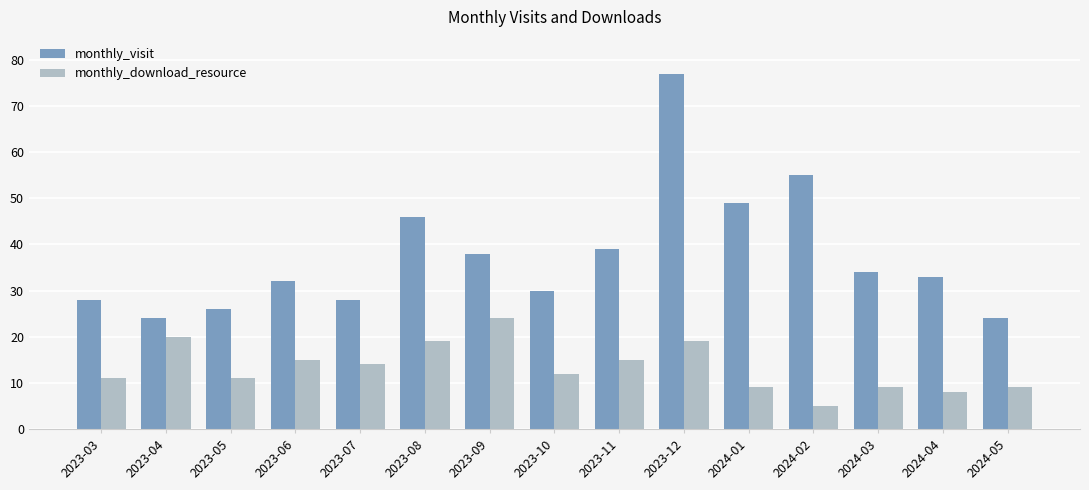

Which series has the largest total across all categories?

monthly_visit